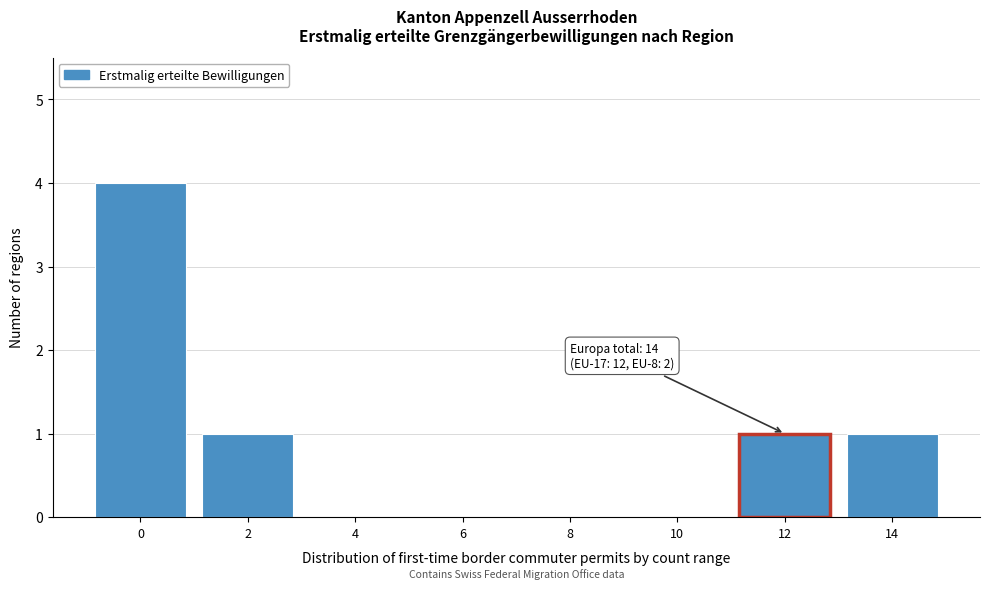

Reading left to right, transcribe all the data shown in this chart.

0=4	2=1	4=0	6=0	8=0	10=0	12=1	14=1